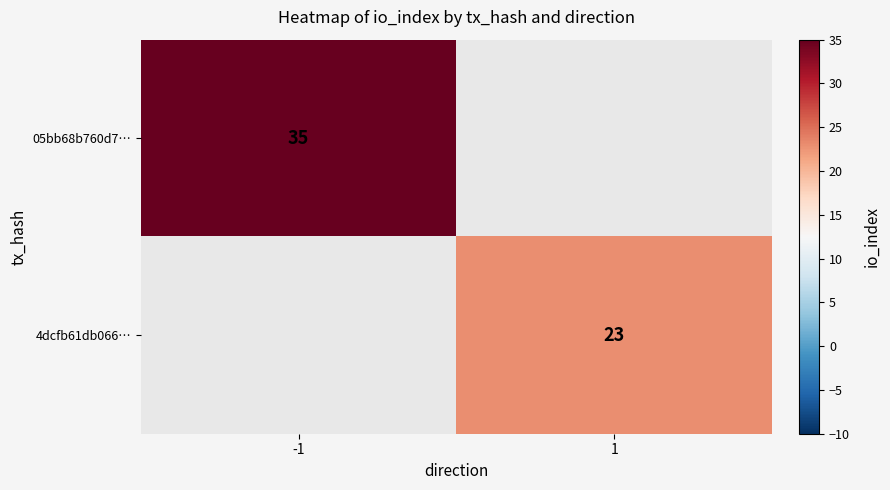

Is it true that 4dcfb61db066… equals 23 at 1?

True